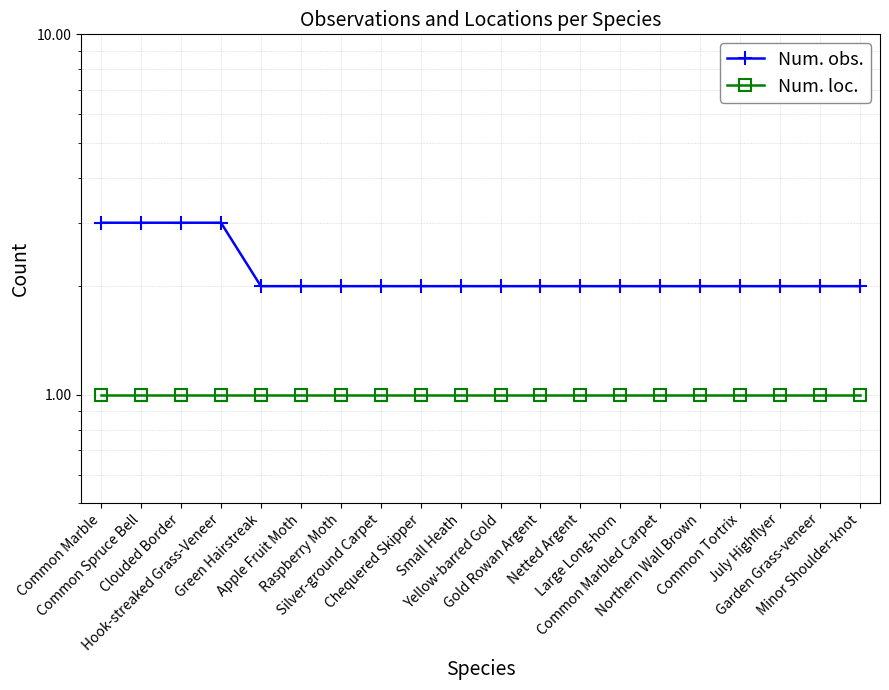

List the series in order of their peak value, lowest first.

Num. loc., Num. obs.